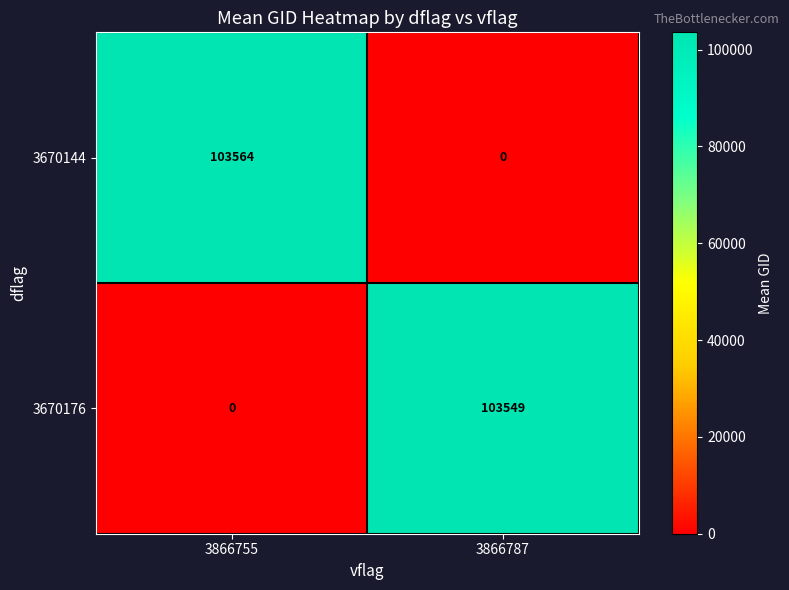

Which series has the widest spread of values?

3670144